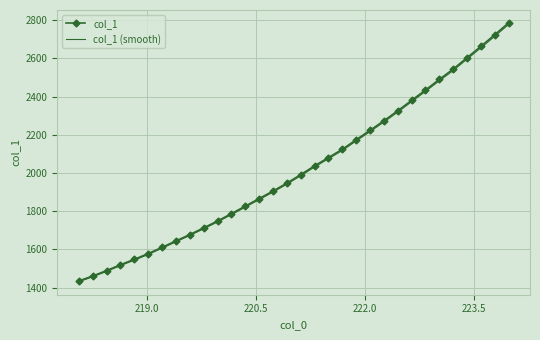

Which series has the largest range (max minus min)?

col_1